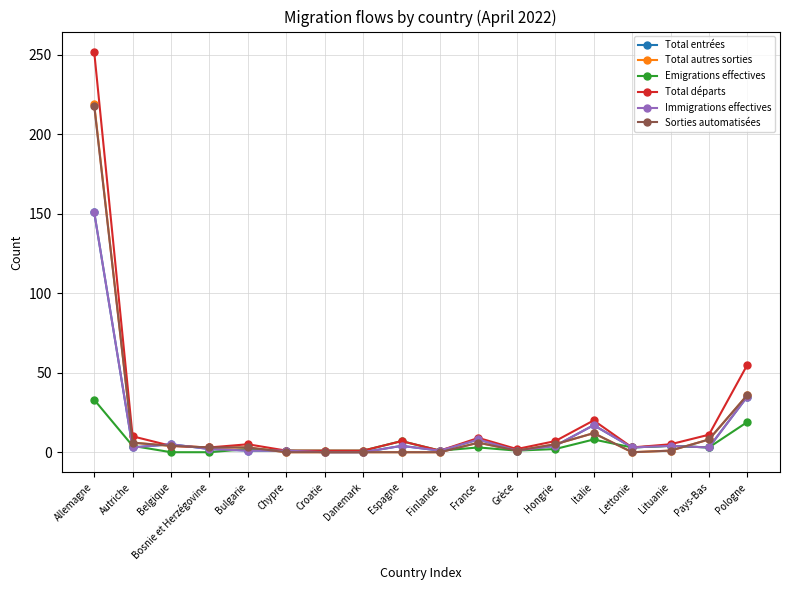

Is this an area chart (filled region under the line)?

No